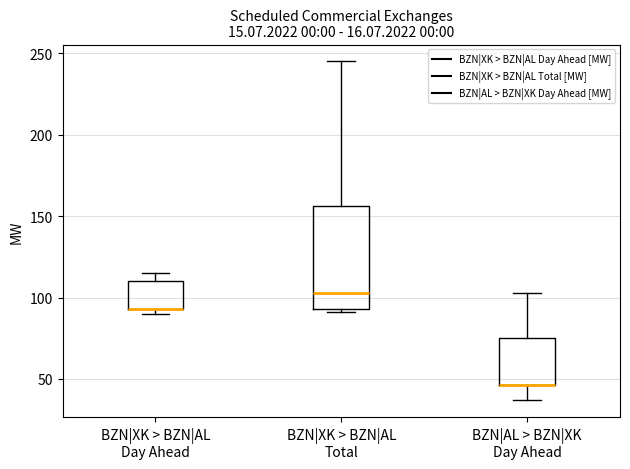

Where is the upper edge of the box for BZN|XK > BZN|AL Day Ahead on the y-axis? The values are not printed on the chart, so give them approximately, as read against the axis.

110